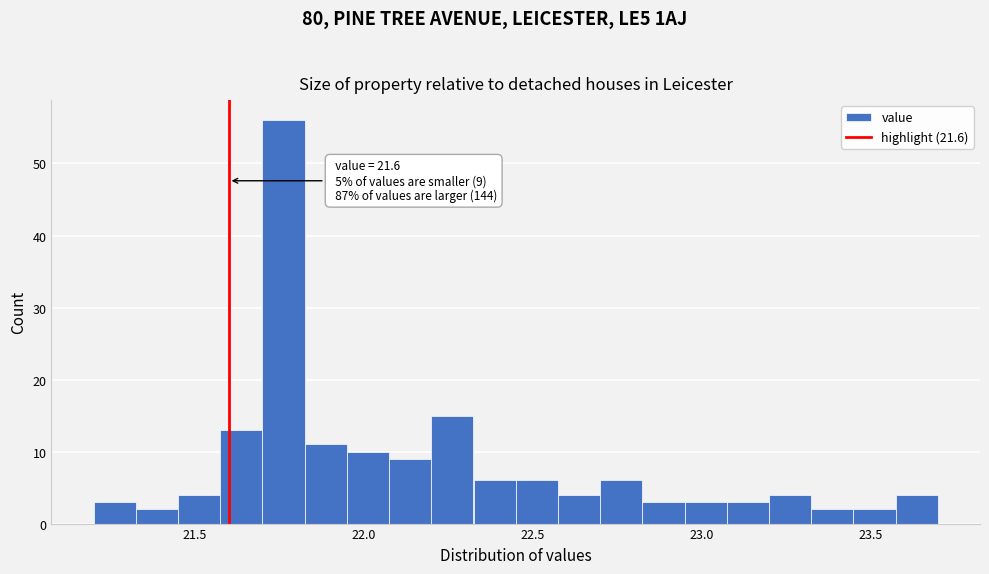

Read against the x-axis, roughly where is the centre of the tallest bar?

21.75